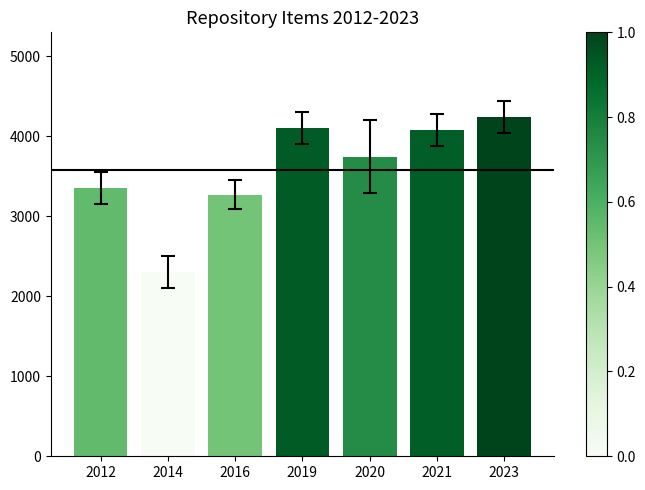

What is the value of the 4th bar from the left?

4098.0